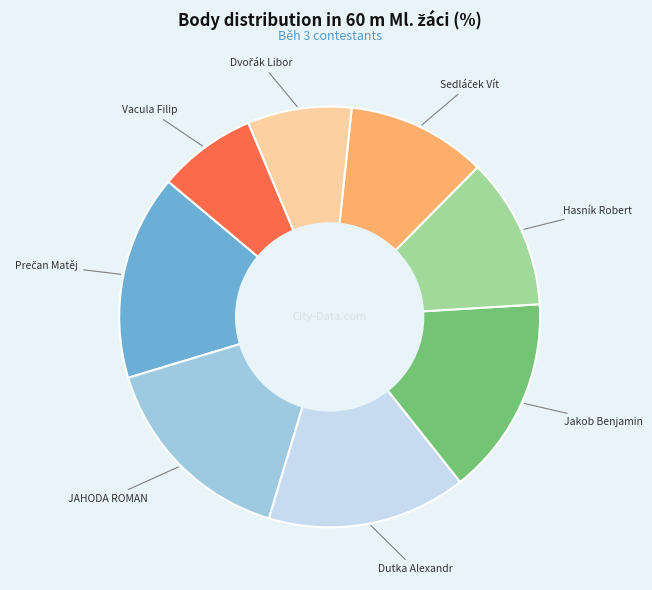

Does any single category account for the majority?

No